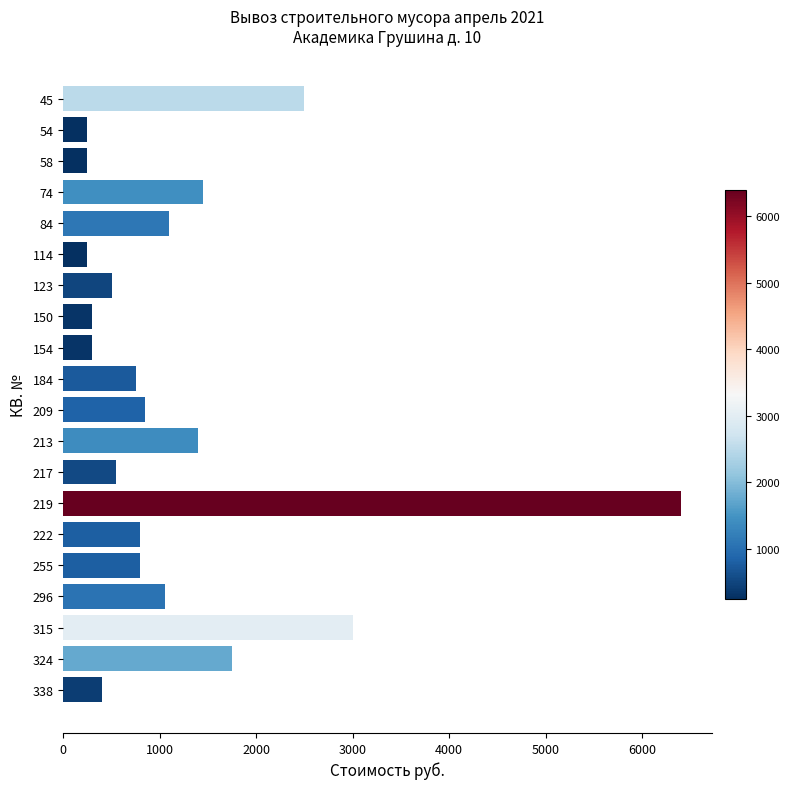

What is the difference between the maximum and minimum values?

6150